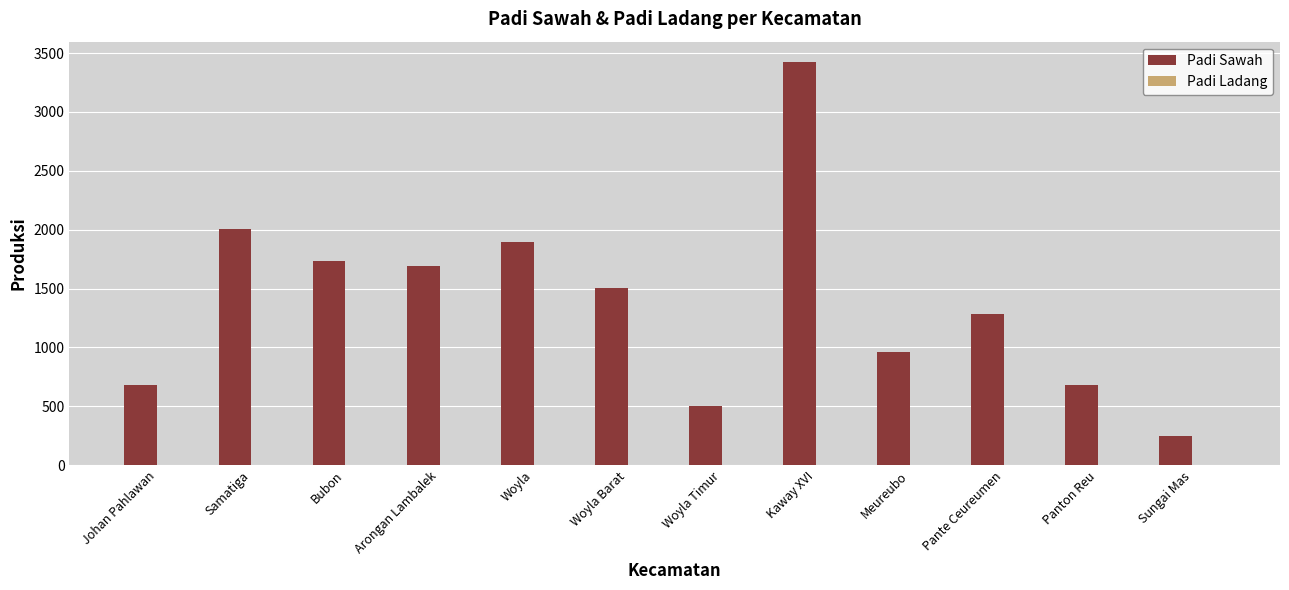

How many bars are there in total?

12